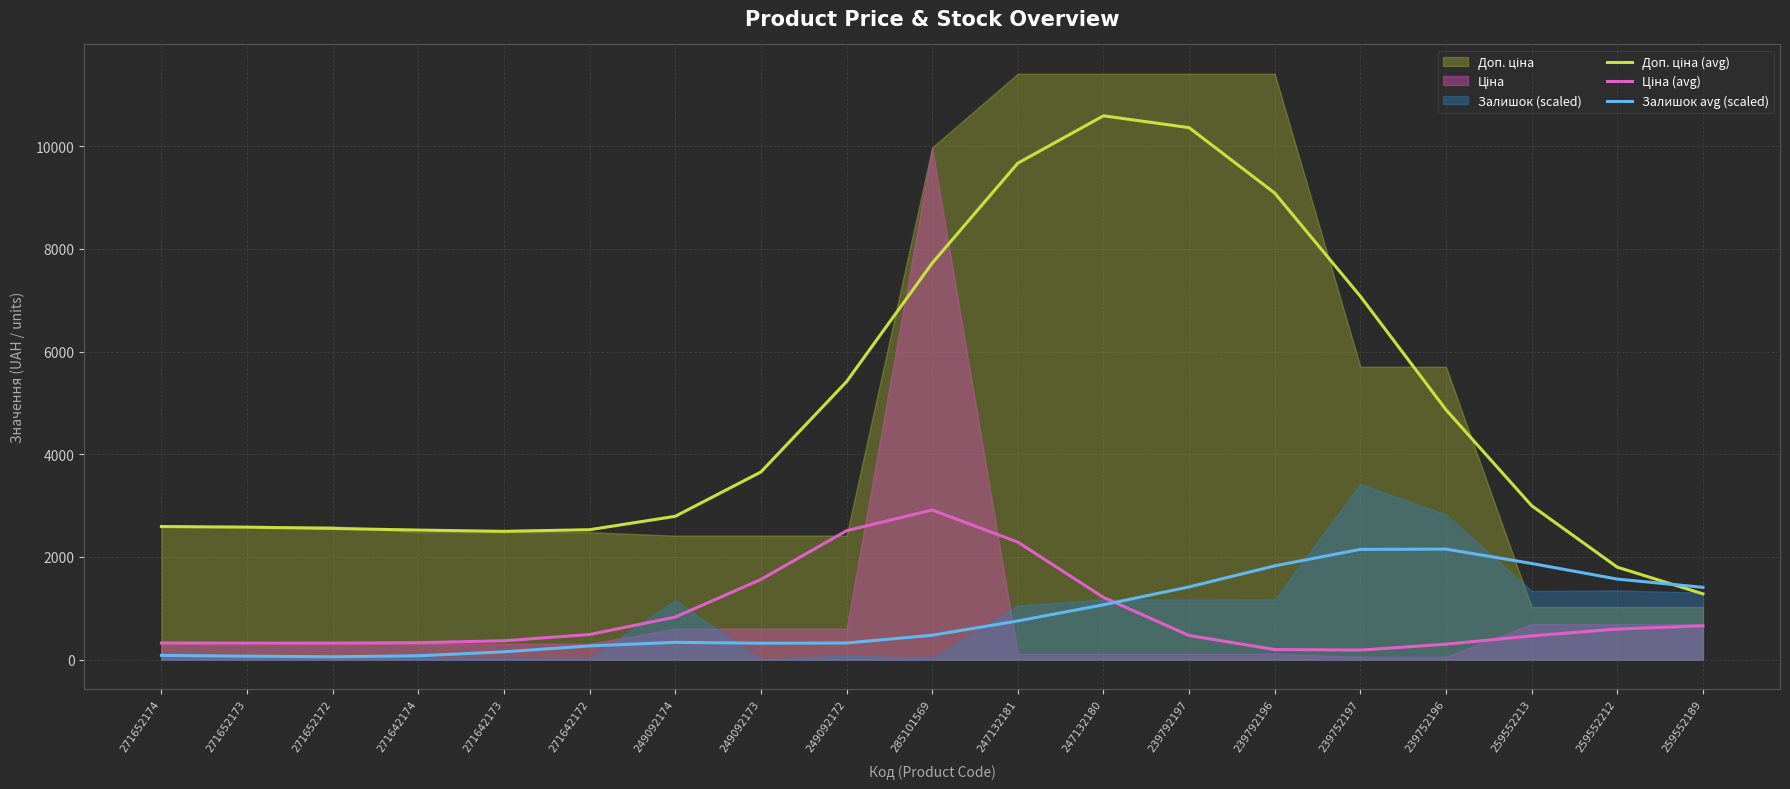

What position from the left is 249092173?

8